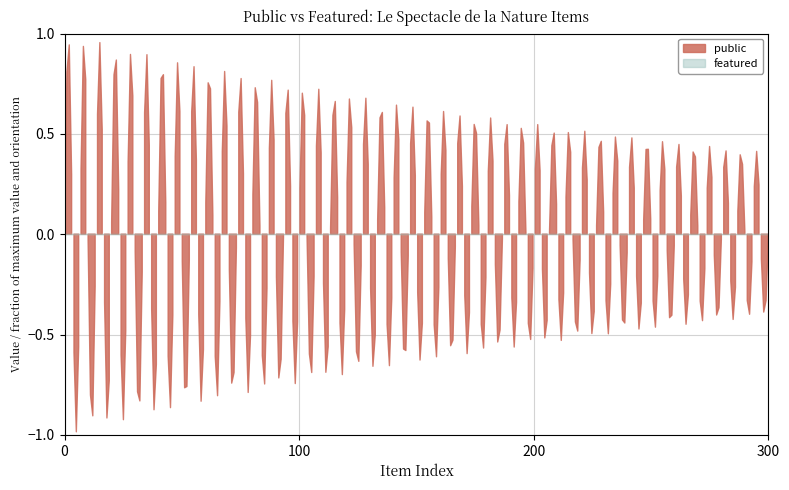

Between Frontispice du Tome Premier and La Moule et la Pinne marine, which series saw the biggest shift?

public